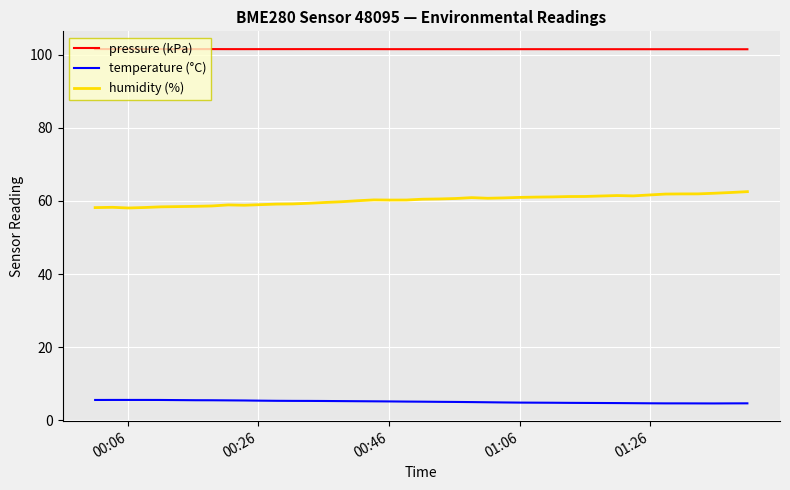

True or false: temperature (°C) and humidity (%) cross at least once.

False